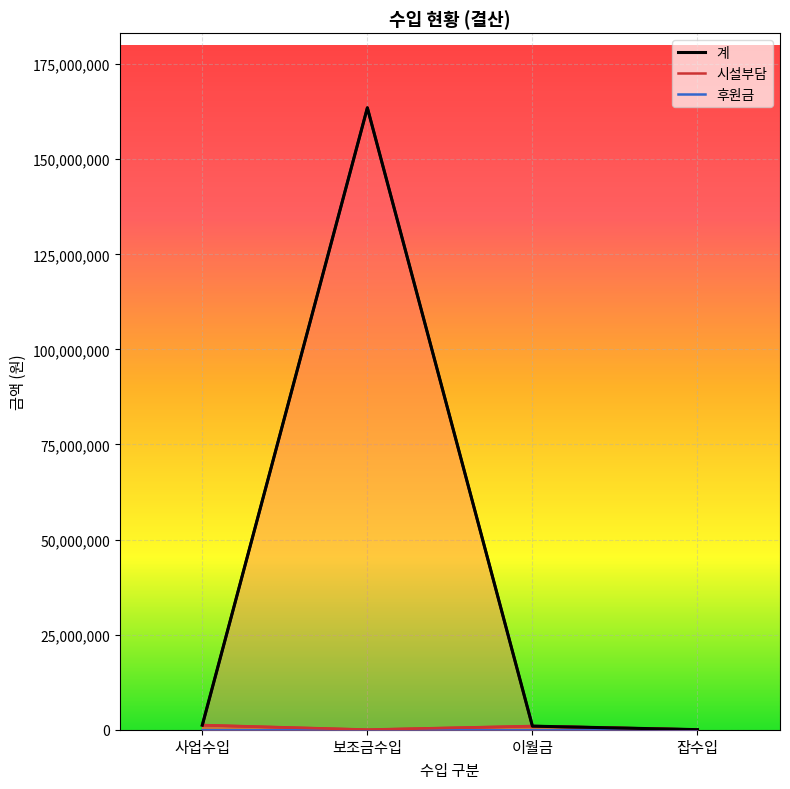

What is the difference between the maximum and minimum values in the 시설부담 series?

1197000